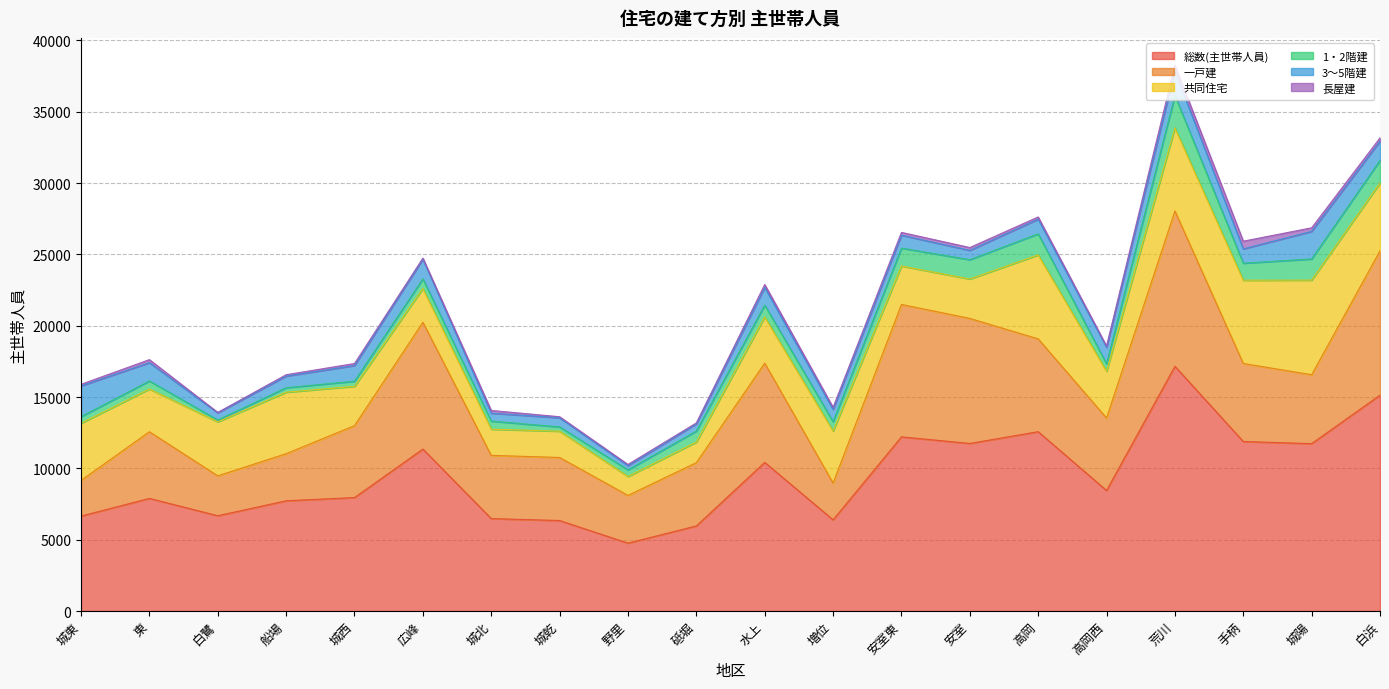

What value does the 共同住宅 series have at 安室東, to the nearest 50?

2700